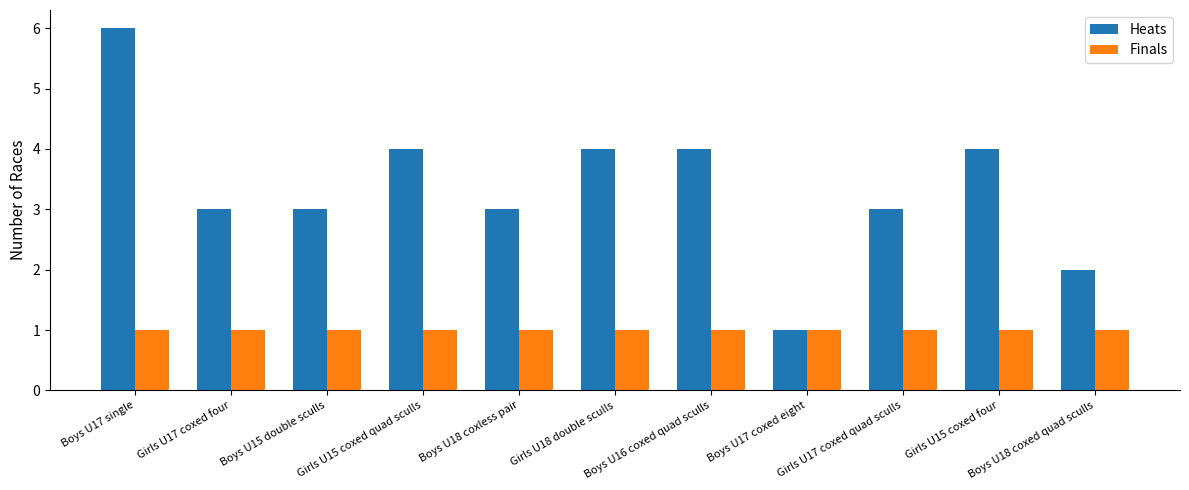

How many distinct data groups are displayed?

2